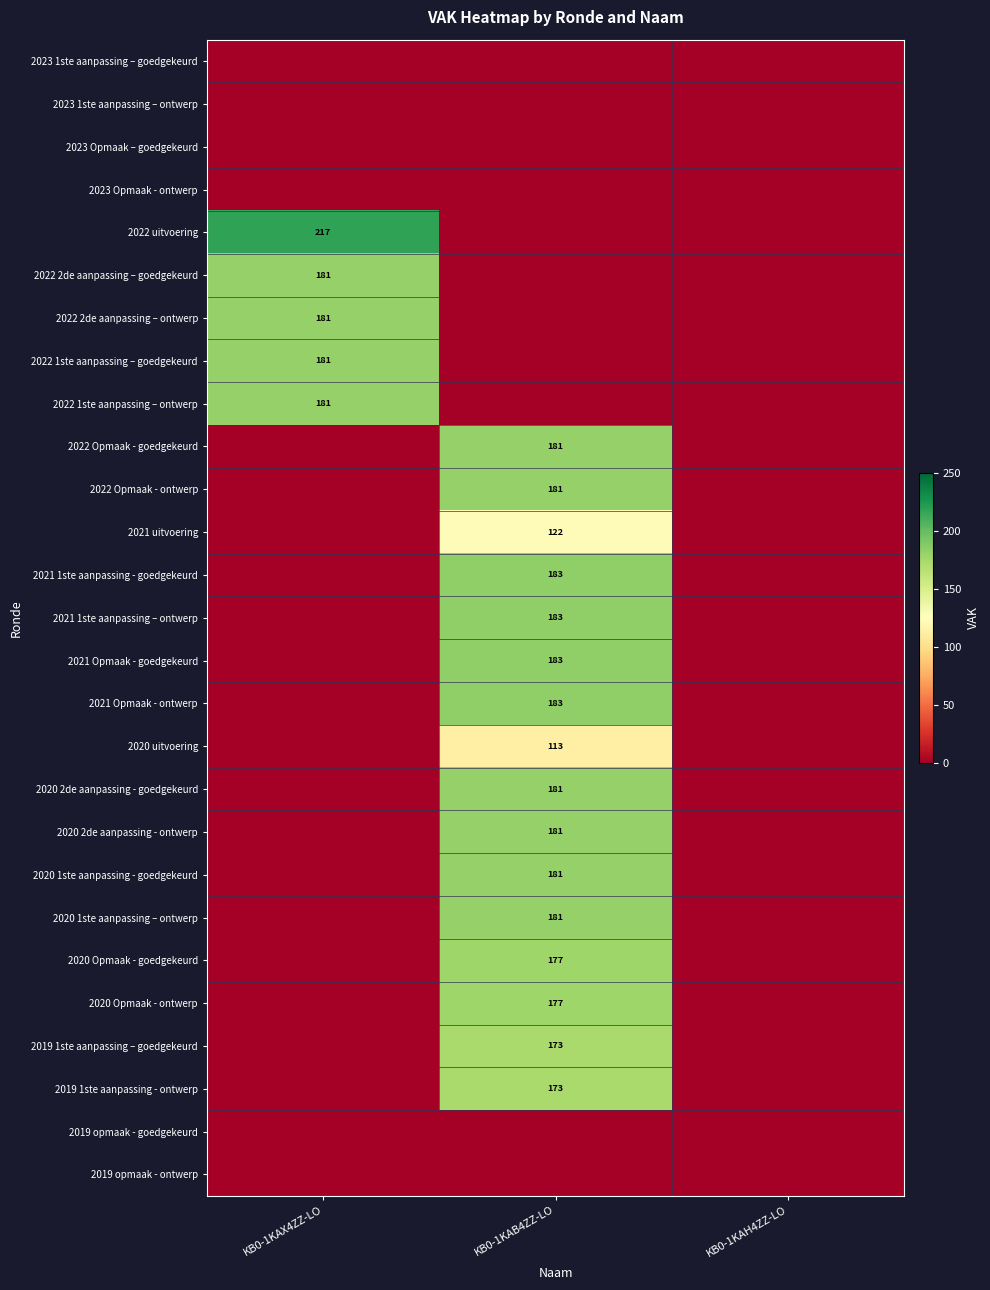

The 2021 uitvoering series shows 77 at KB0-1KAB4ZZ-LO. True or false?

False